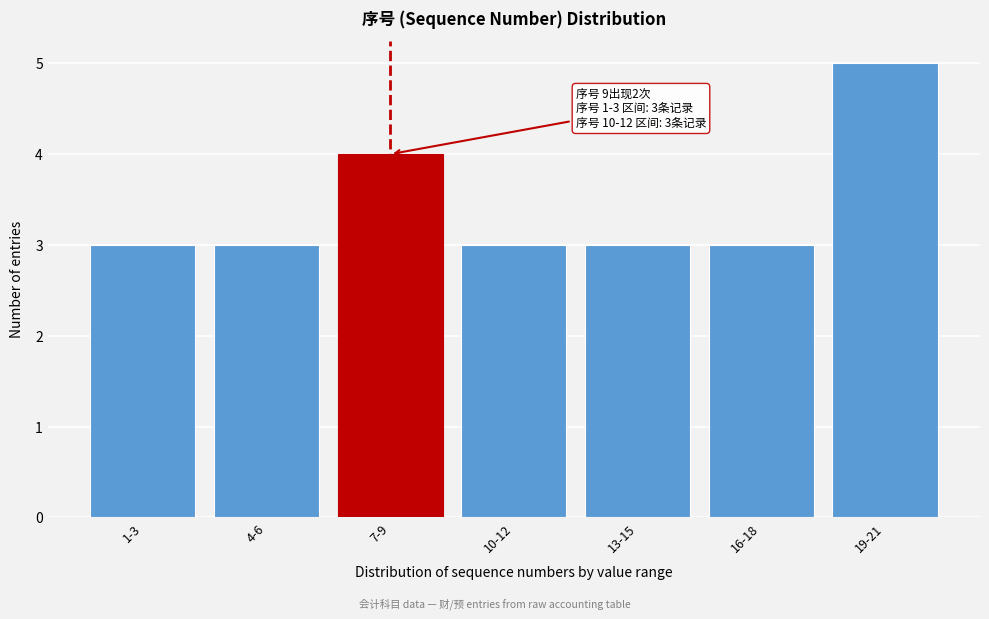

Reading left to right, what are all the values shown in this chart?

1-3=3	4-6=3	7-9=4	10-12=3	13-15=3	16-18=3	19-21=5